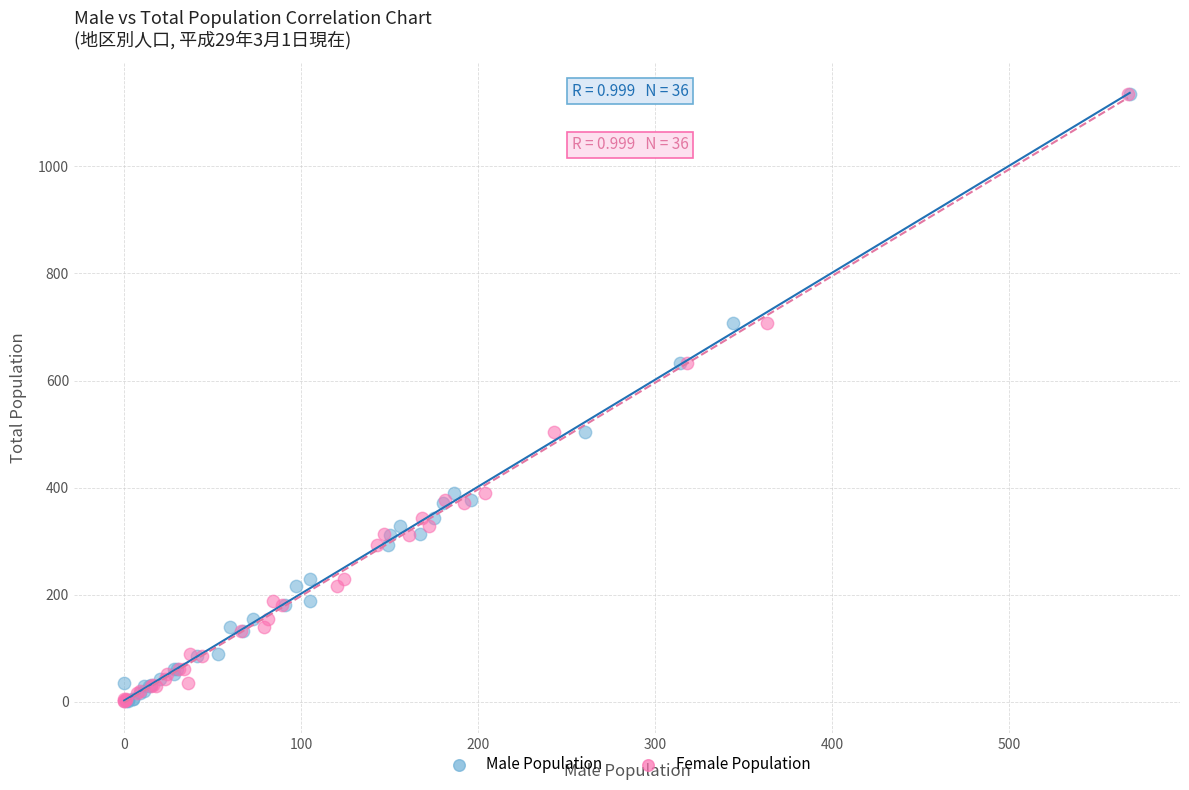

What are all the series names shown in the legend?

Male Population, Female Population